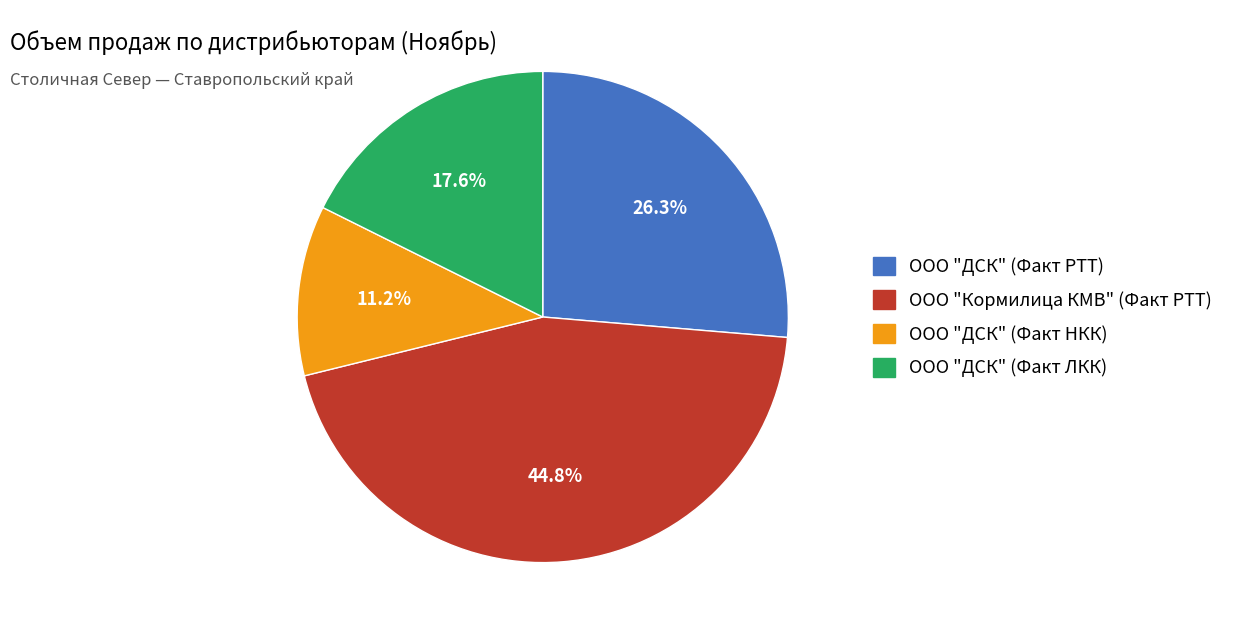

What is the ratio of the value at ООО "ДСК" (Факт ЛКК) to the value at ООО "ДСК" (Факт НКК)?

1.6